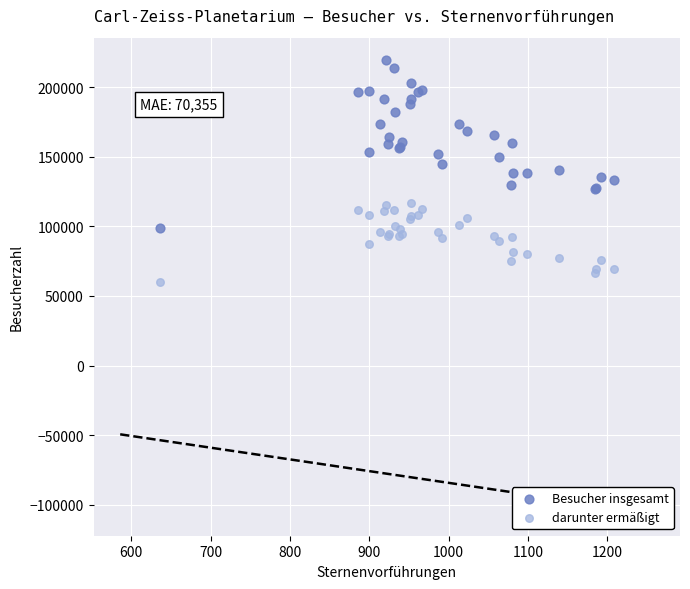

Which series reaches the maximum Y coordinate?

Besucher insgesamt